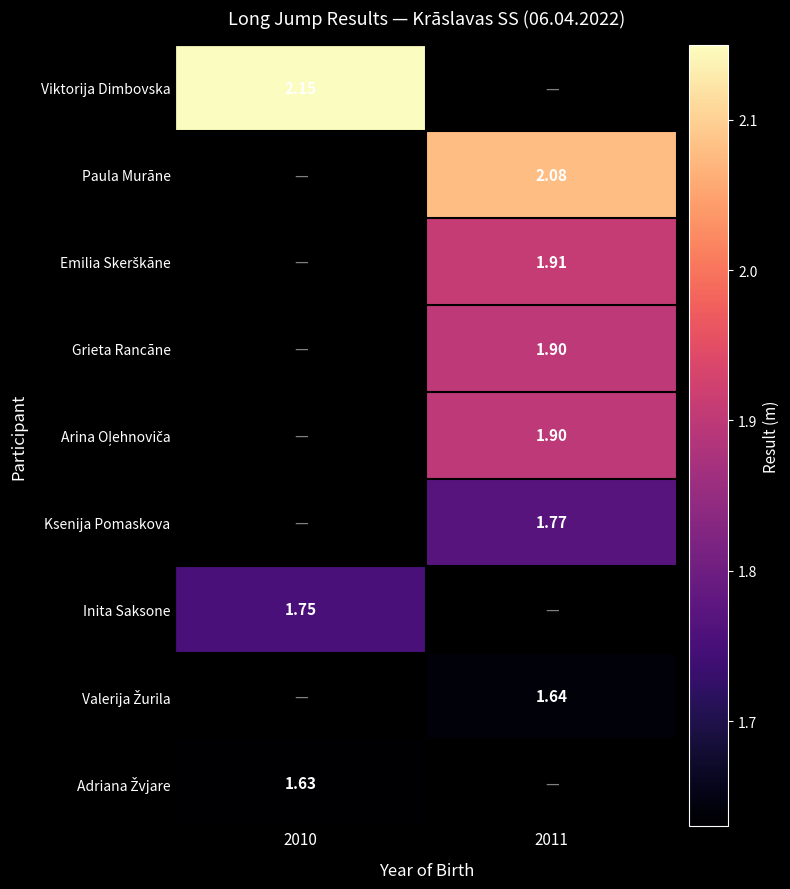

Count the number of categories in the chart.

2